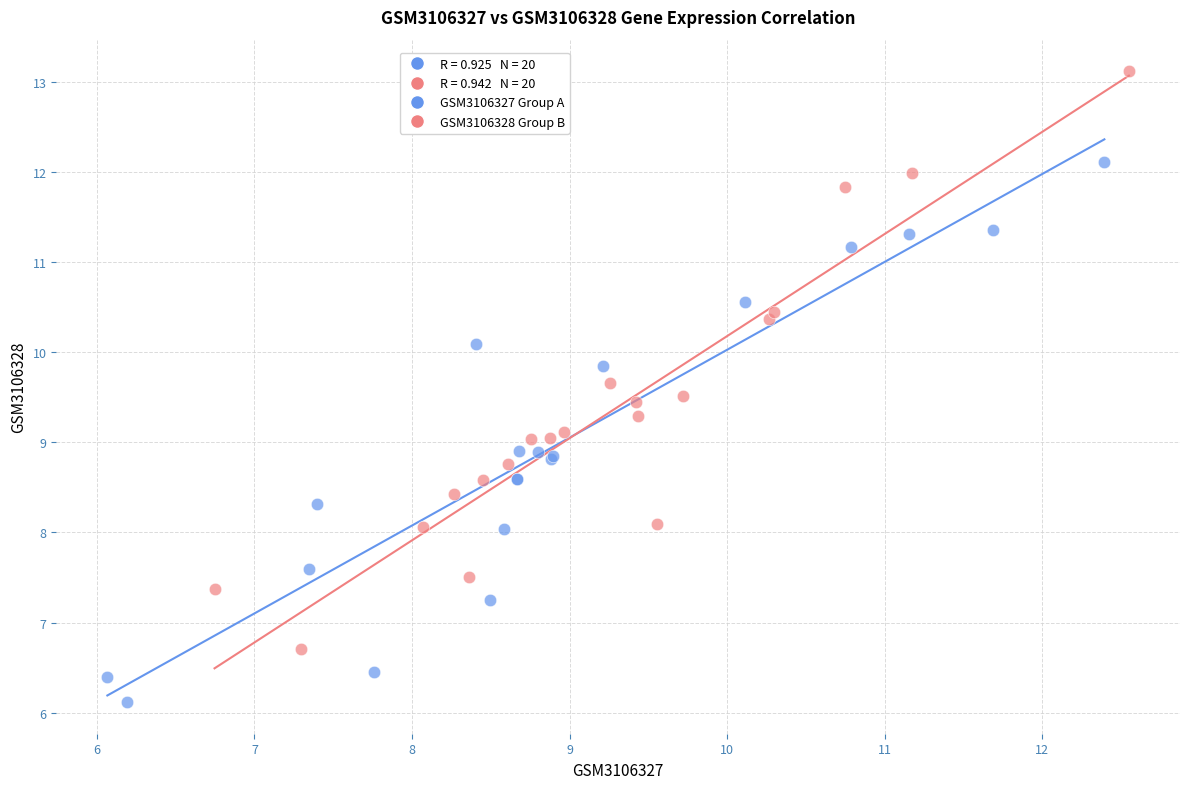

Which series reaches the maximum Y coordinate?

GSM3106328 Group B